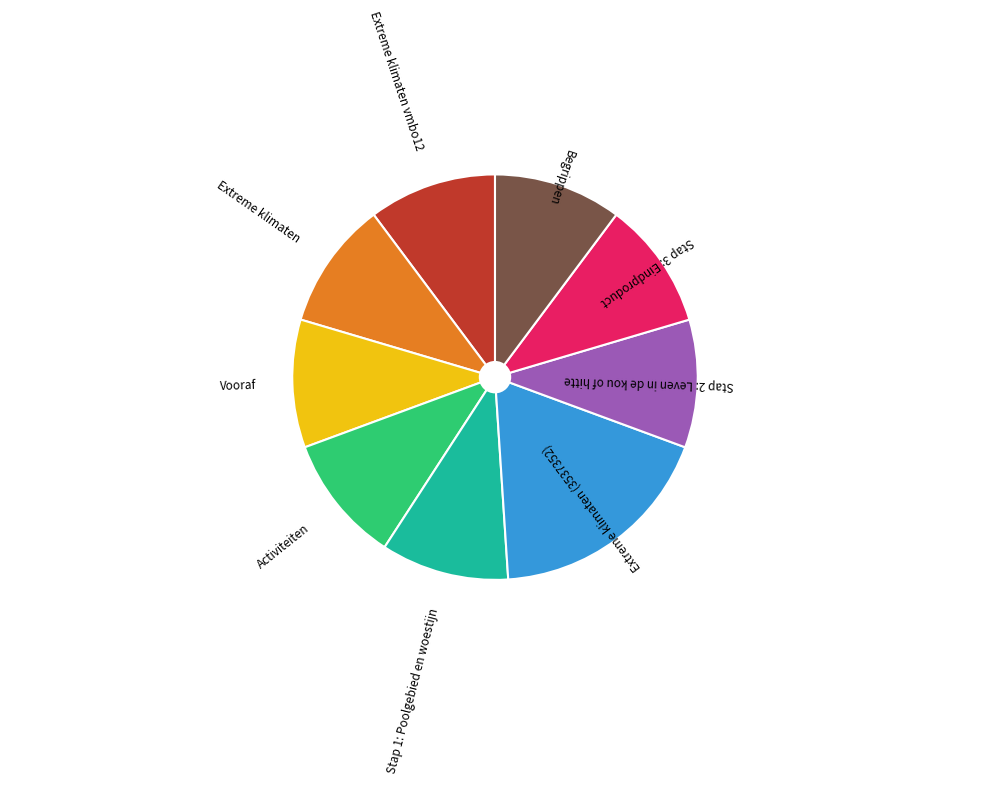

Which slice is the largest?

Extreme klimaten (3537352)